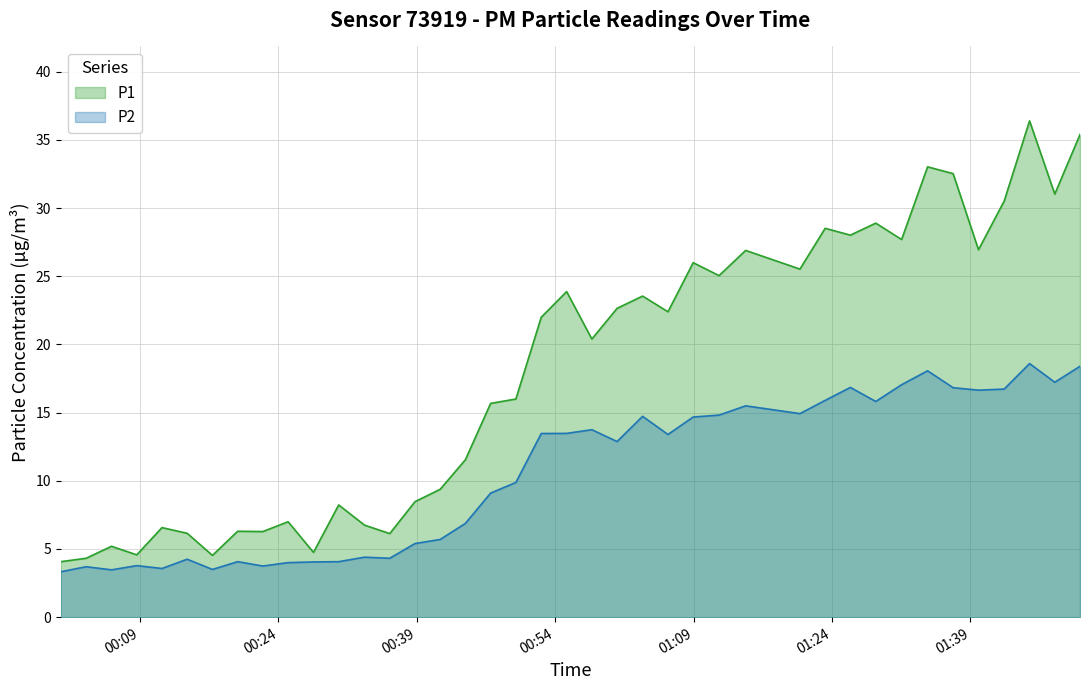

What is the highest value of the P2 series?

18.6